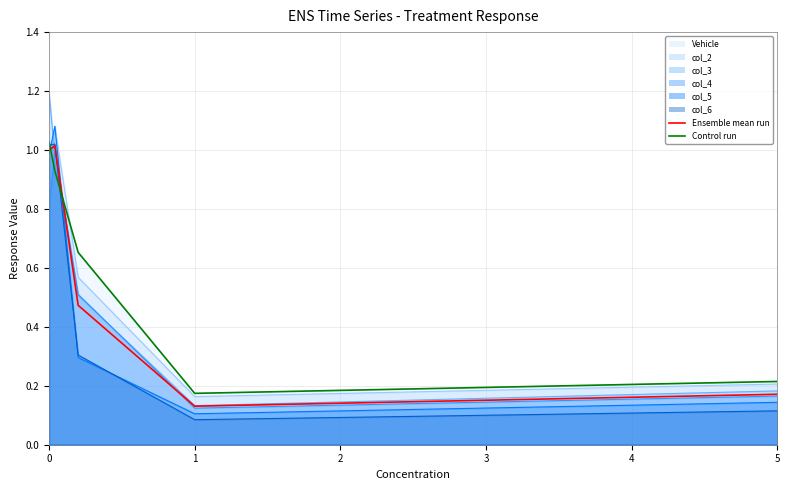

After their last crossing, which series has the higher values: Ensemble mean run or Control run?

Control run